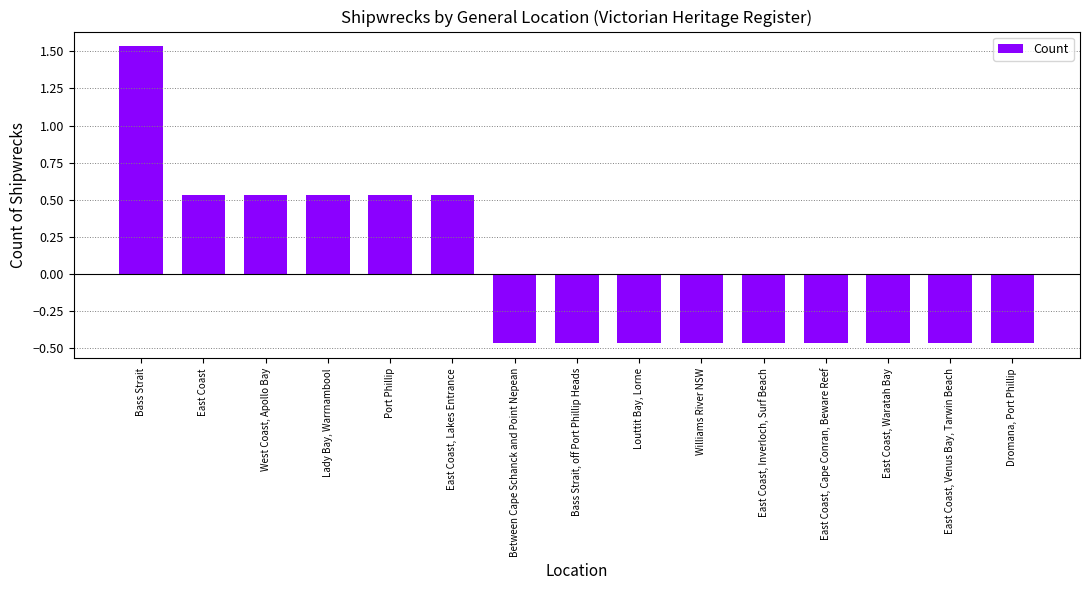

How many values are below 0?

9